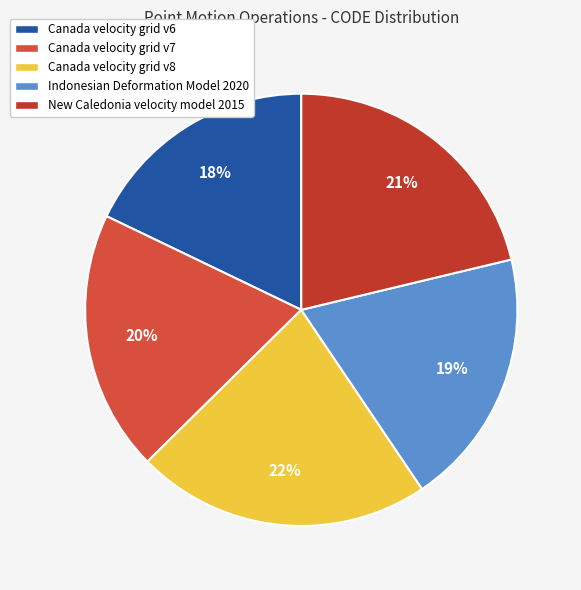

To the nearest percent, what portion does New Caledonia velocity model 2015 represent?

21%